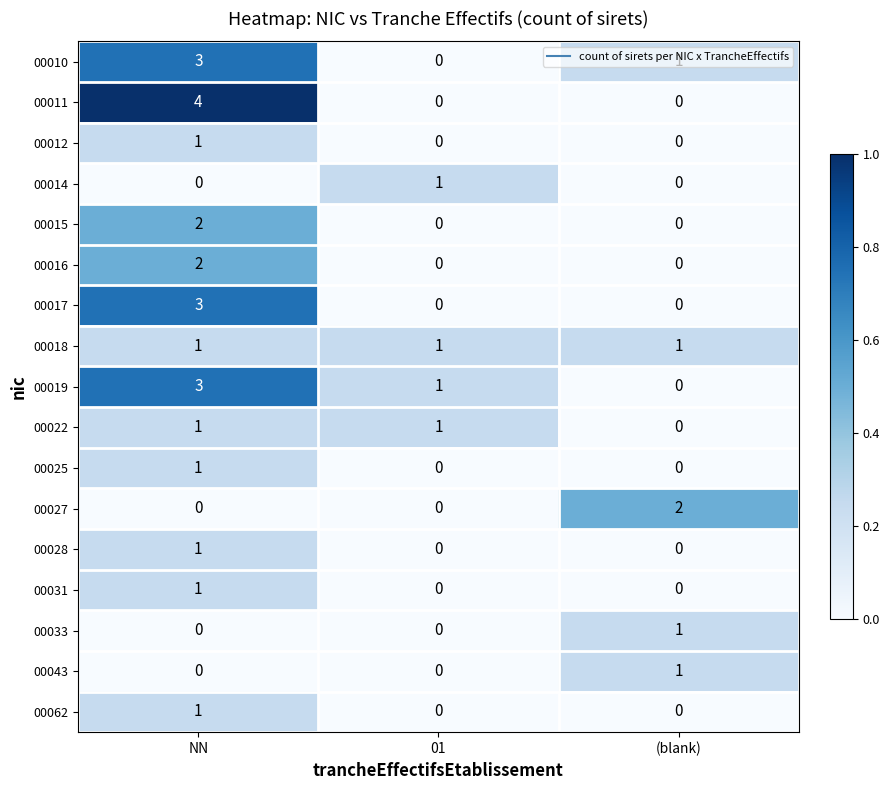

Which series has the widest spread of values?

00011